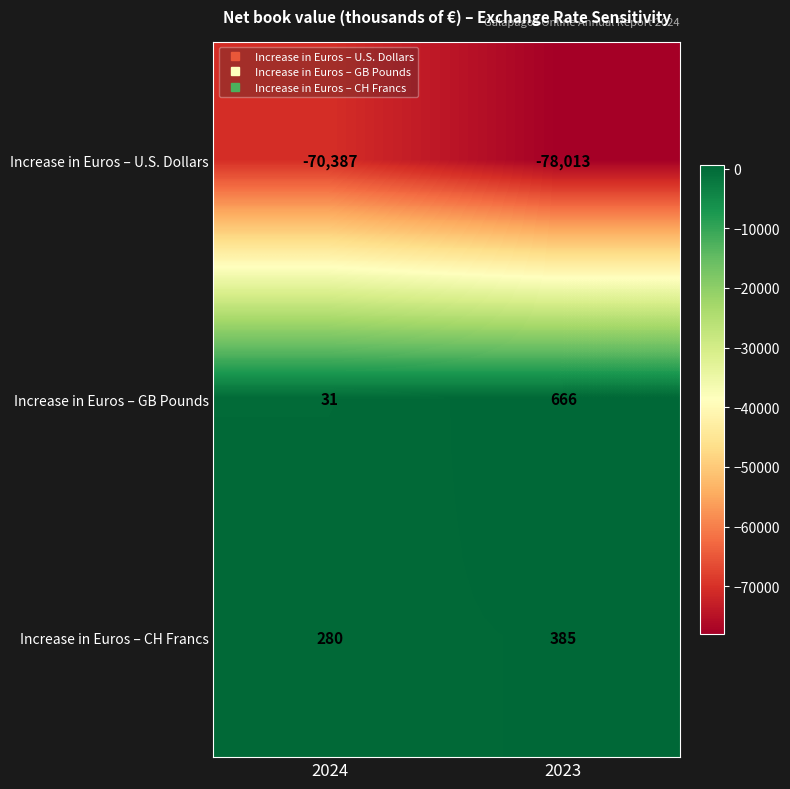

How many series are shown in this chart?

3